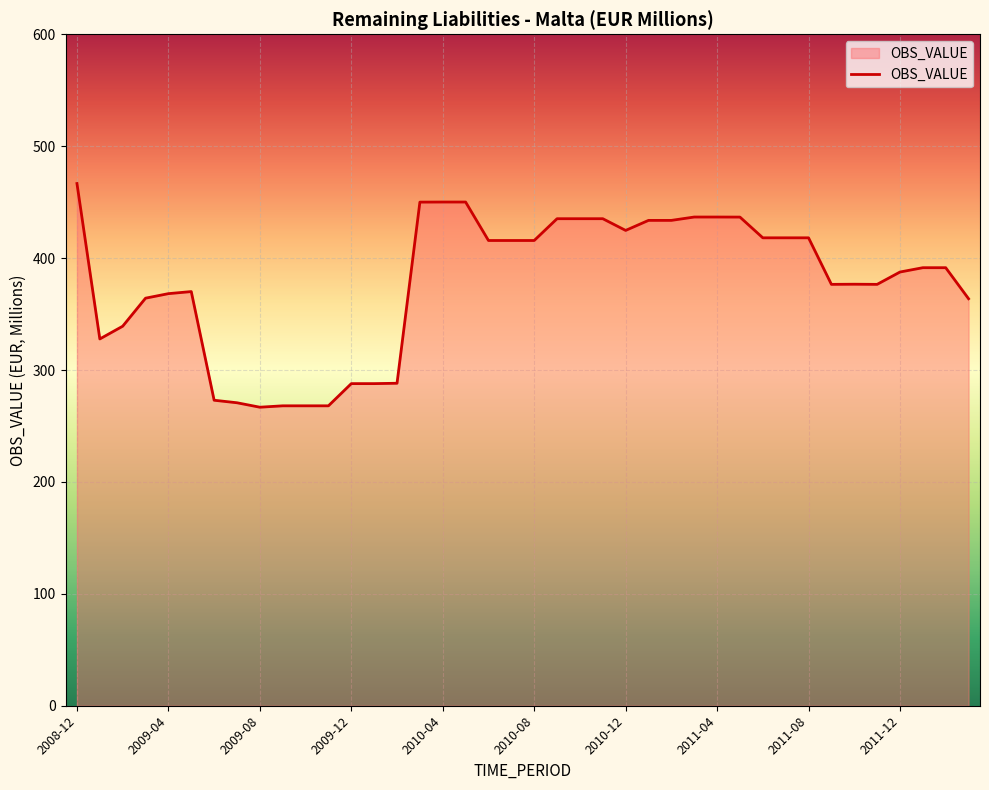

What is the smallest value displayed?

266.8